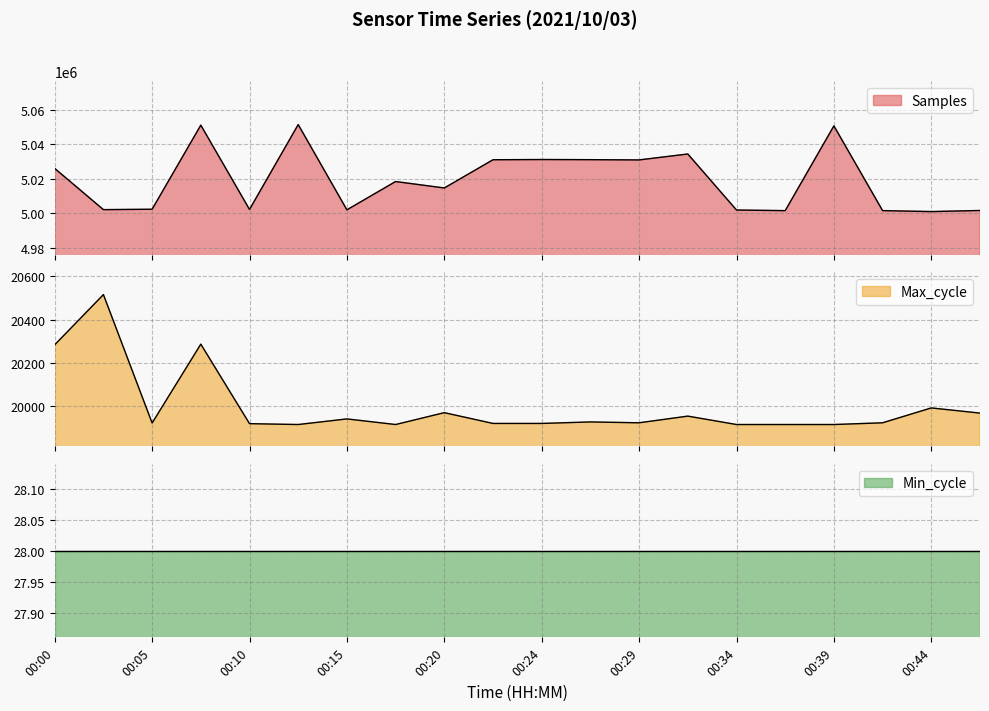

Is the value of Samples at 00:00 greater than the value of Max_cycle at 00:27?

Yes